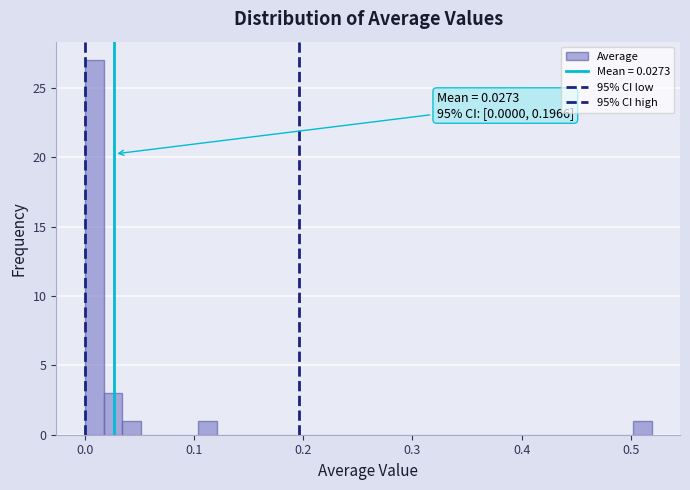

Around what value on the x-axis is the tallest bar? Give the approximate position of its centre, as read against the axis.

0.01